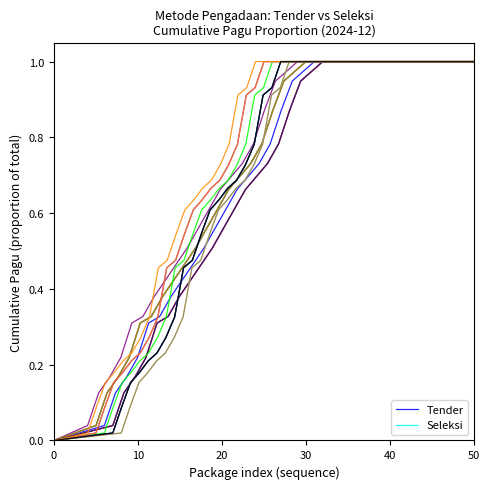

Reading right to left, list all the values displayed in this chart.

Tender: 1.0	1.0	1.0	0.9	0.9	0.8	0.7	0.7	0.7	0.6	0.6	0.5	0.5	0.4	0.4	0.3	0.3	0.2	0.2	0.1	0.0	0.0
Seleksi: 1.0	1.0	0.9	0.9	0.8	0.7	0.7	0.7	0.6	0.6	0.5	0.5	0.5	0.3	0.3	0.2	0.2	0.2	0.2	0.1	0.0	0.0